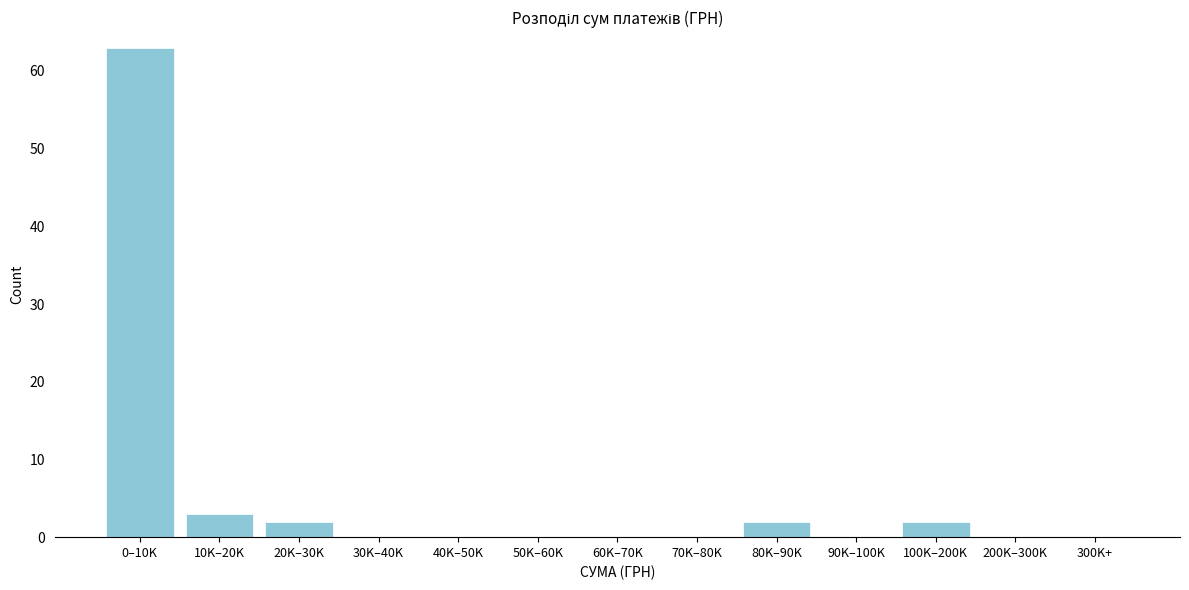

Reading left to right, transcribe all the data shown in this chart.

0–10K=63	10K–20K=3	20K–30K=2	30K–40K=0	40K–50K=0	50K–60K=0	60K–70K=0	70K–80K=0	80K–90K=2	90K–100K=0	100K–200K=2	200K–300K=0	300K+=0